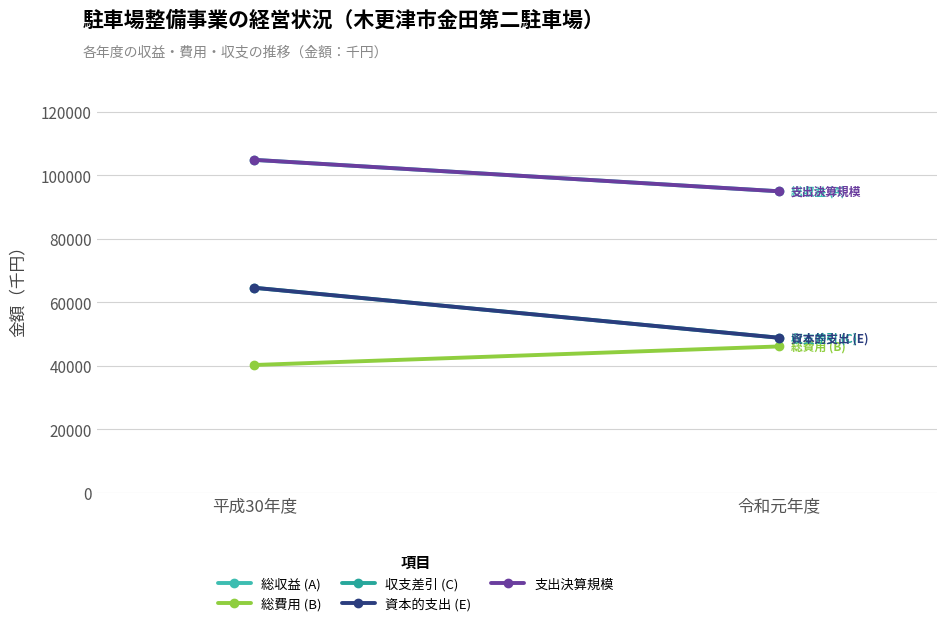

Reading right to left, what are all the values shown in this chart?

総収益 (A): 94986	104893
総費用 (B): 46134	40286
収支差引 (C): 48852	64607
資本的支出 (E): 48852	64607
支出決算規模: 94986	104893